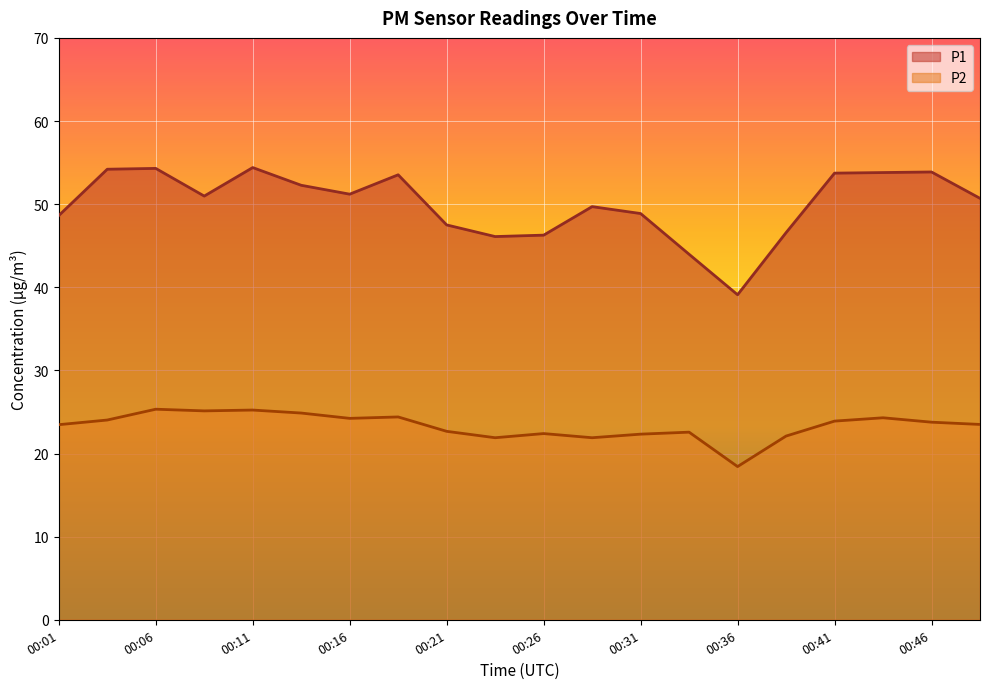

Does the chart display data point markers on the line(s)?

No